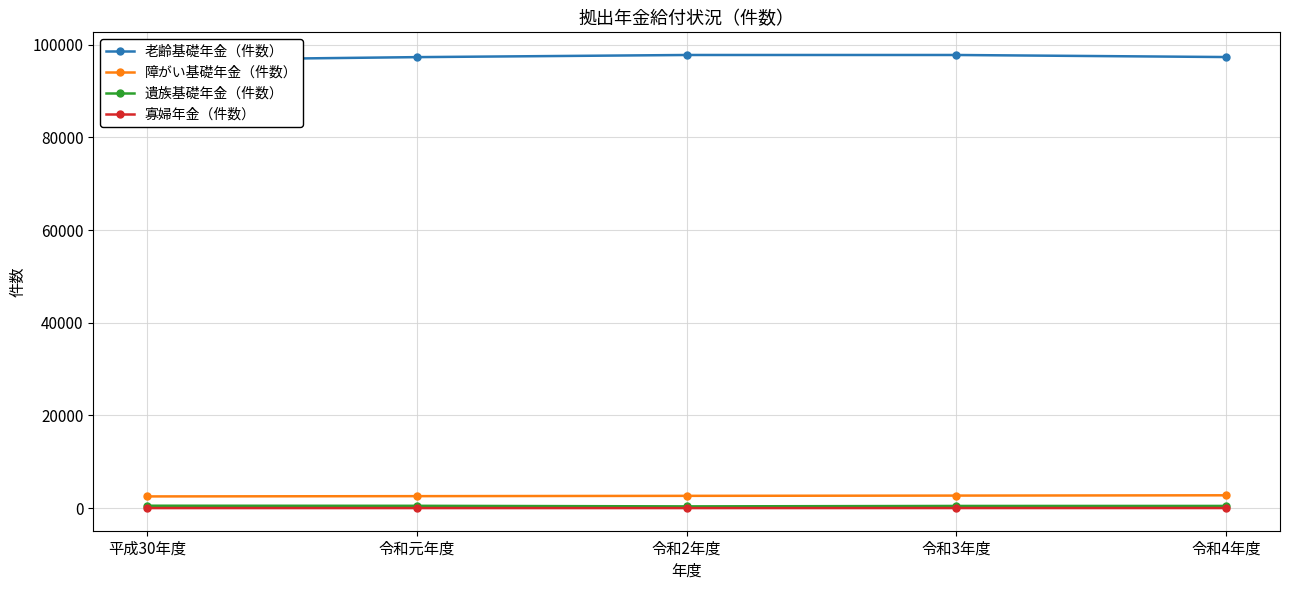

True or false: 遺族基礎年金（件数） has a value of 466 at 令和4年度.

True